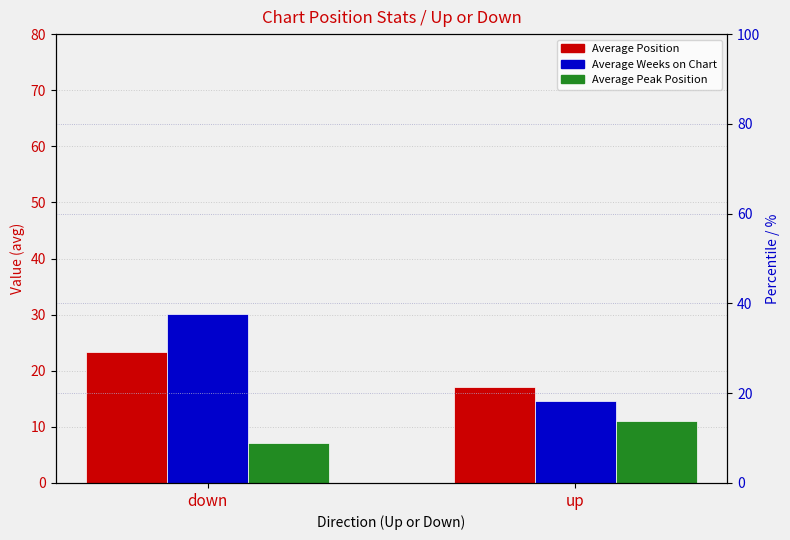

At down, list the series in order from smallest to largest.

Average Peak Position, Average Position, Average Weeks on Chart